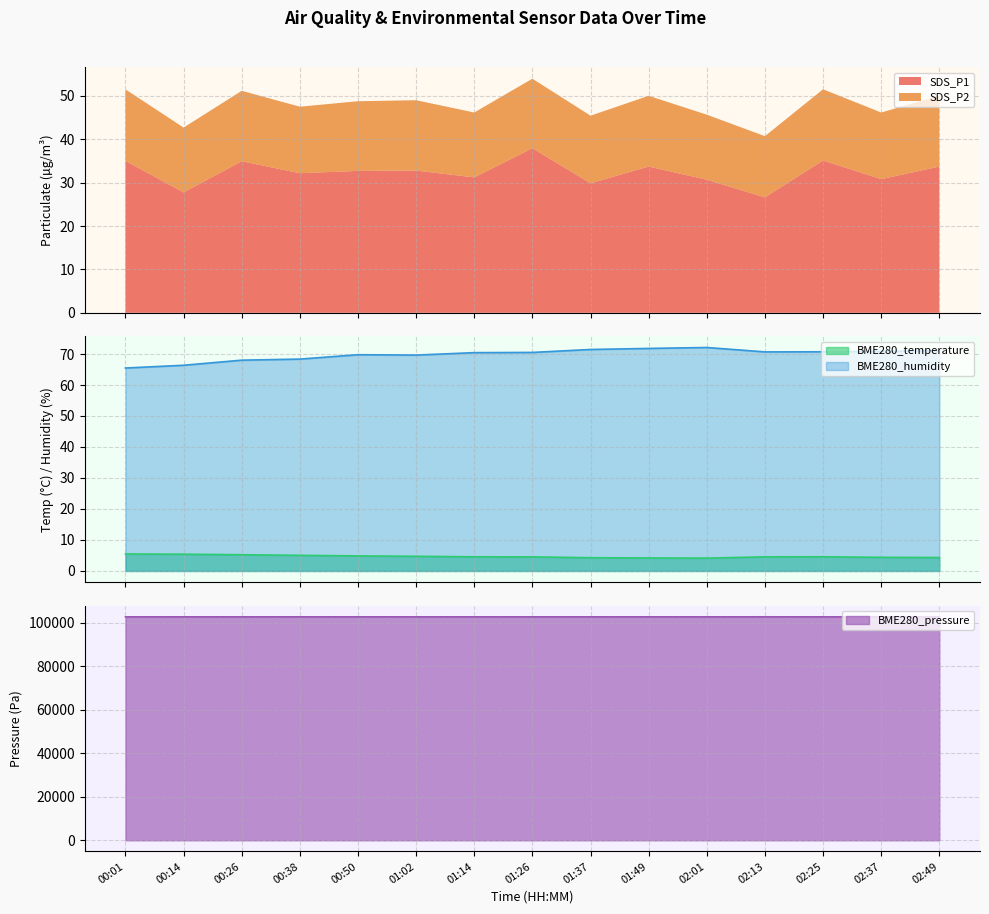

What is the sum of all BME280_temperature values?

70.4